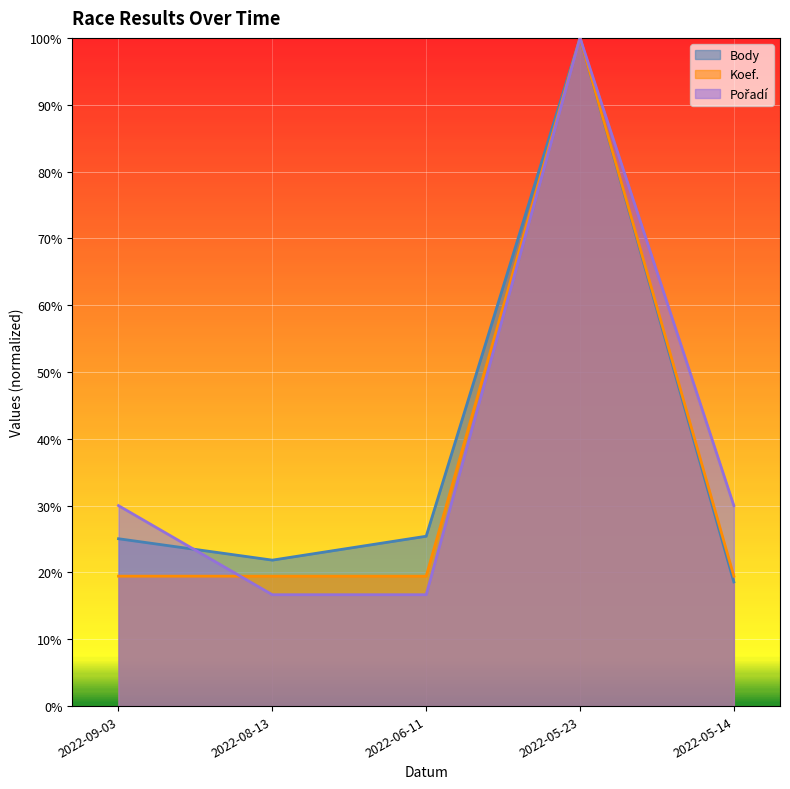

Which has a higher value, 2022-09-03 or 2022-08-13?

2022-09-03